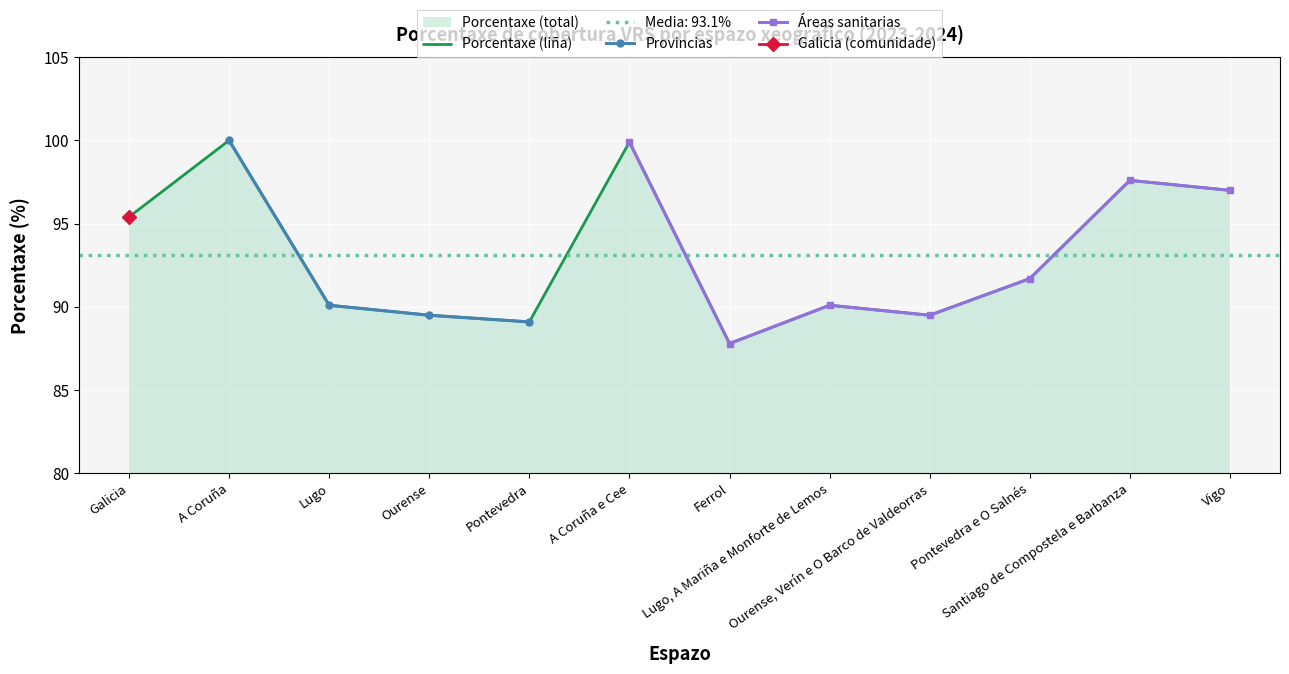

Approximately how many times larger is the value at Santiago de Compostela e Barbanza compared to Galicia?

1.0